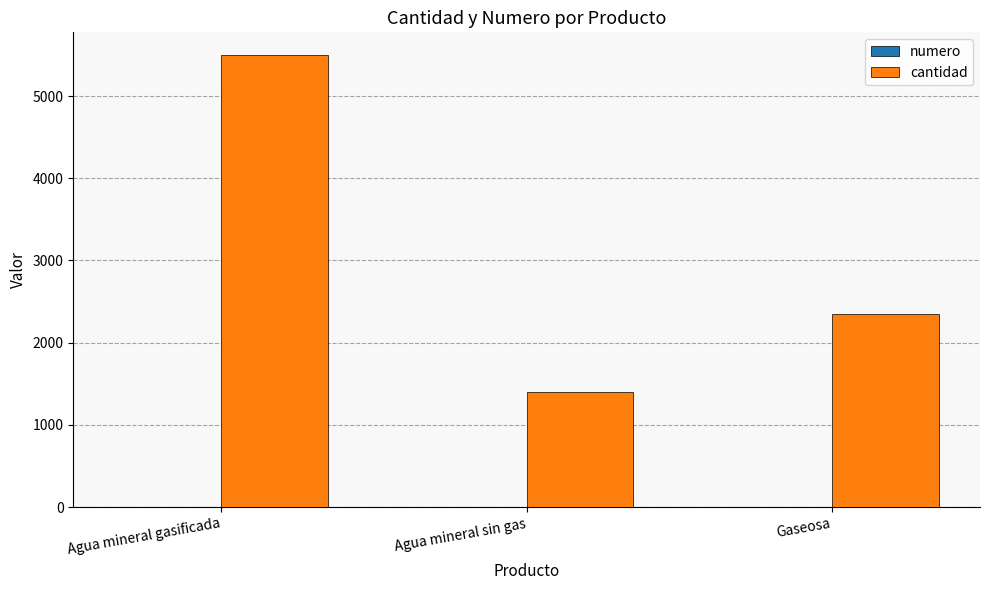

Which label corresponds to the largest value in the chart?

Agua mineral gasificada